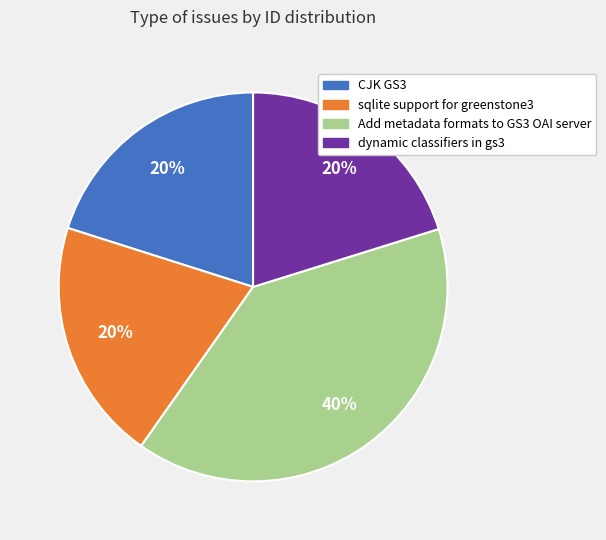

Count the number of slices in the pie.

4